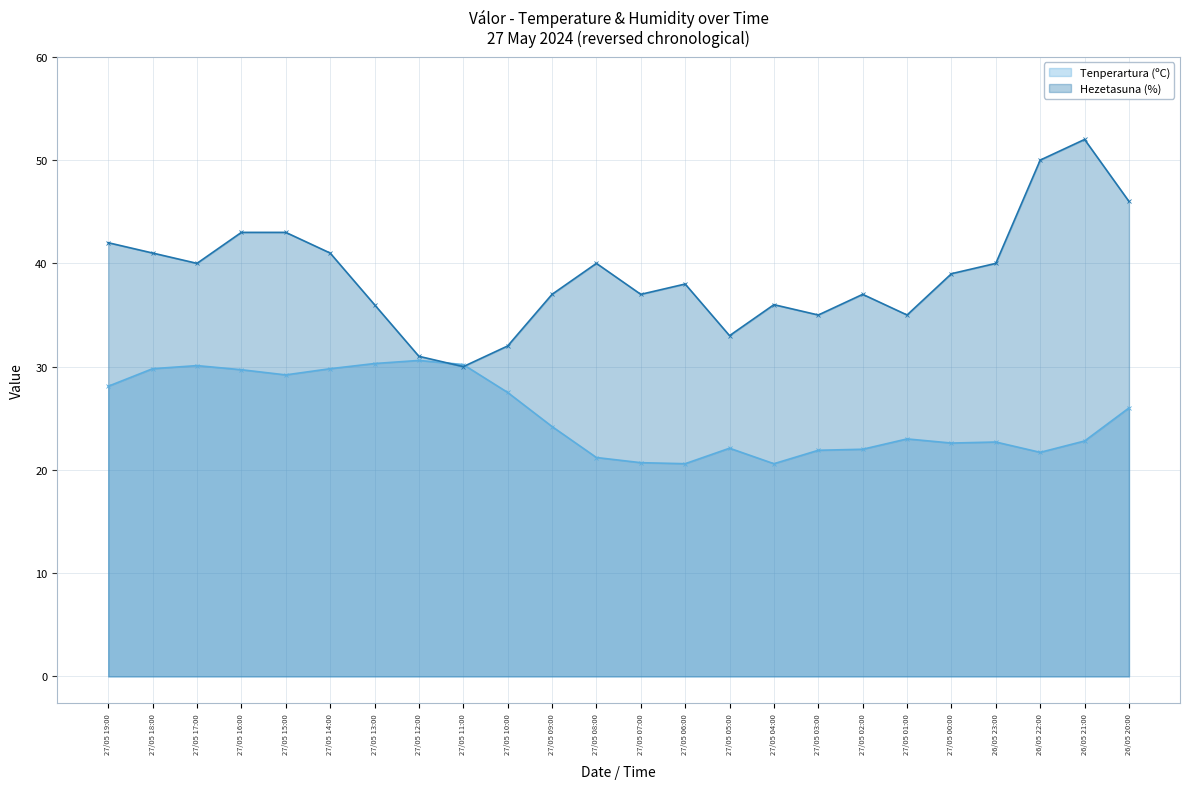

Which series ends up on top after the final intersection of Hezetasuna (%) and Tenperartura (ºC)?

Hezetasuna (%)